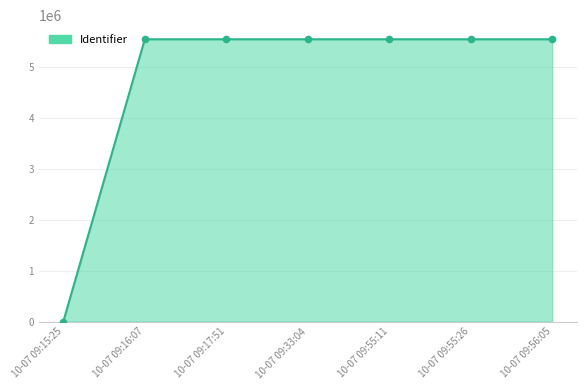

What is the ratio of the value at 10-07 09:56:05 to the value at 10-07 09:55:26?

1.0